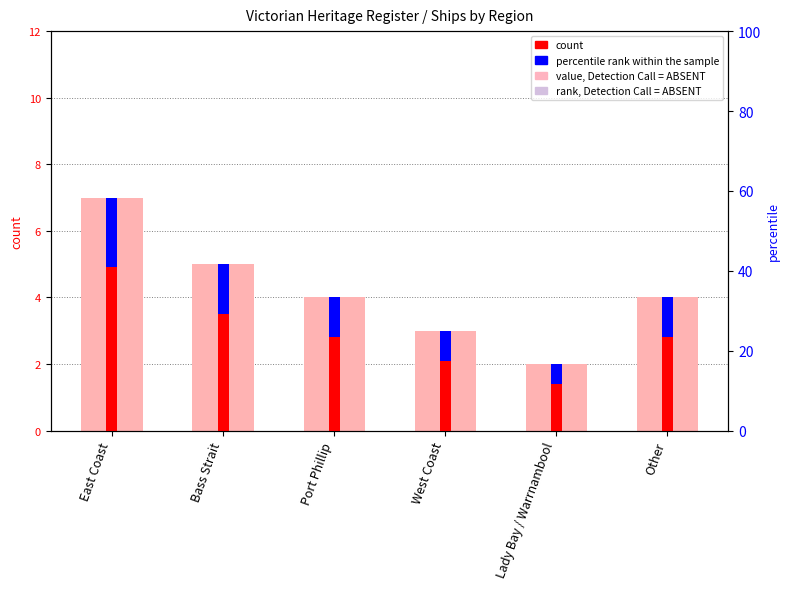

What is the sum of the count values at Lady Bay / Warrnambool and East Coast?

9.0